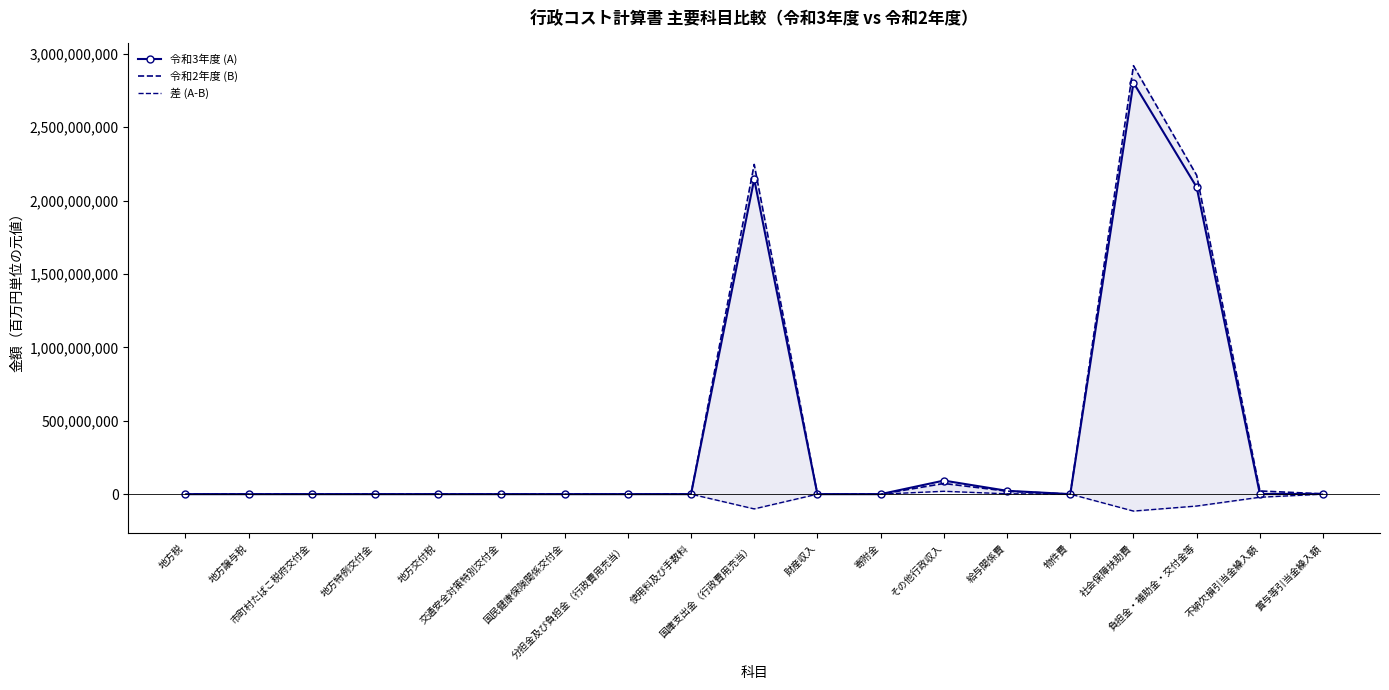

What is the highest value of the 令和3年度 (A) series?

2802958922